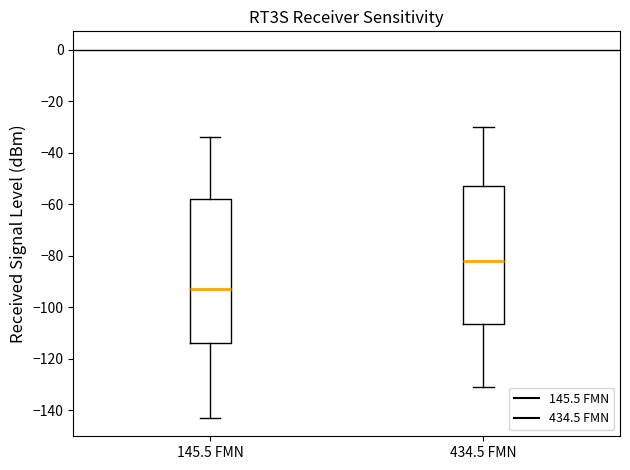

Which box is the tallest, from its lower edge to its upper edge?

145.5 FMN